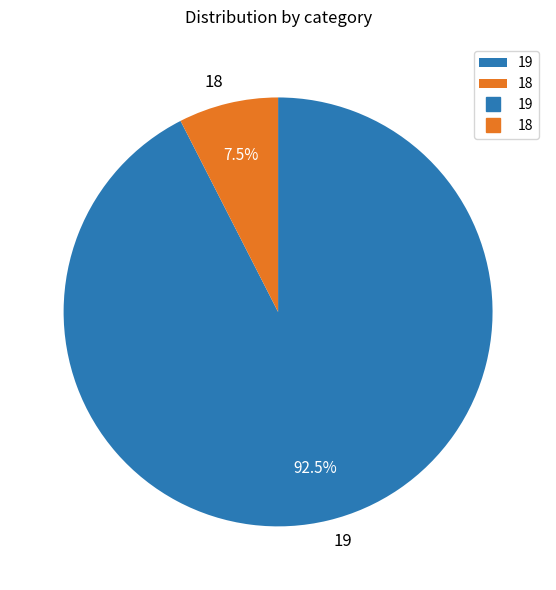

What is the total percentage of 18 and 19?

100.0%